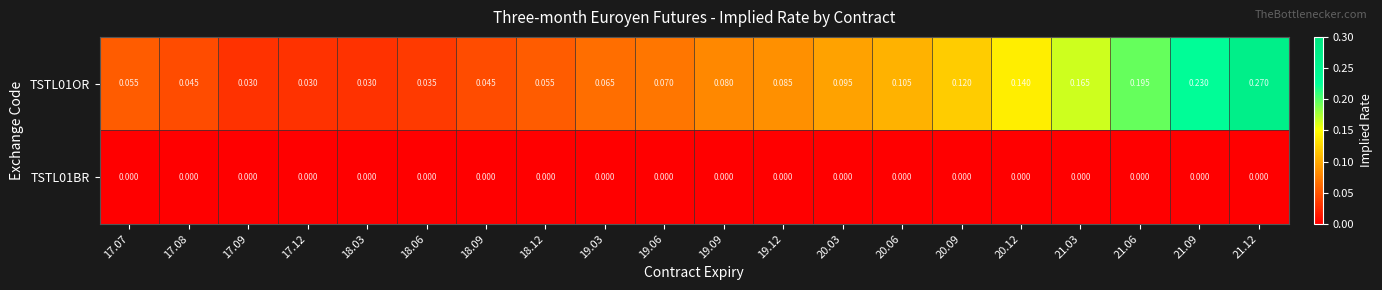

Is the value of TSTL01BR at 20.06 greater than the value of TSTL01OR at 18.09?

No